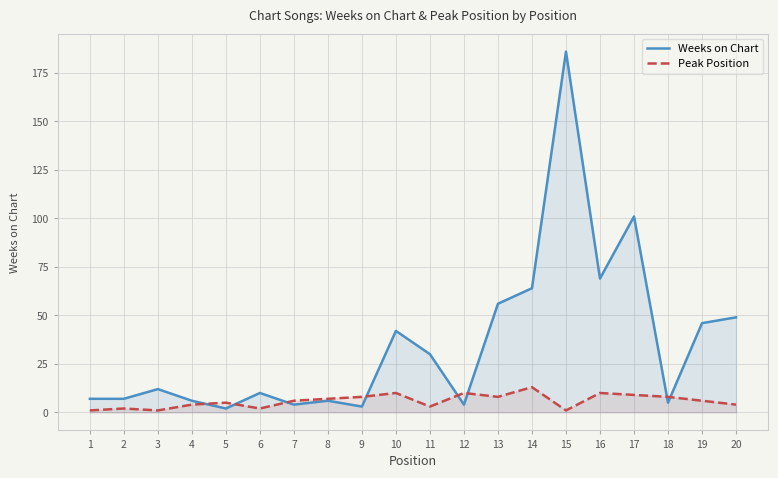

What is the difference between the highest and lowest values at 18?

3